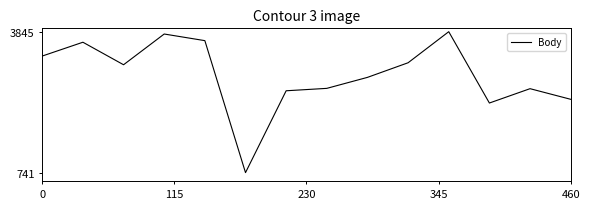

Does the chart have visible grid lines?

No